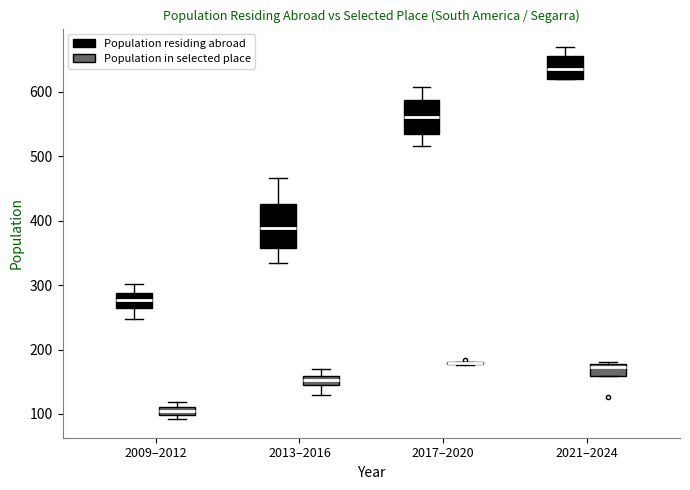

Which box is the tallest, from its lower edge to its upper edge?

2013–2016 (Population residing abroad)